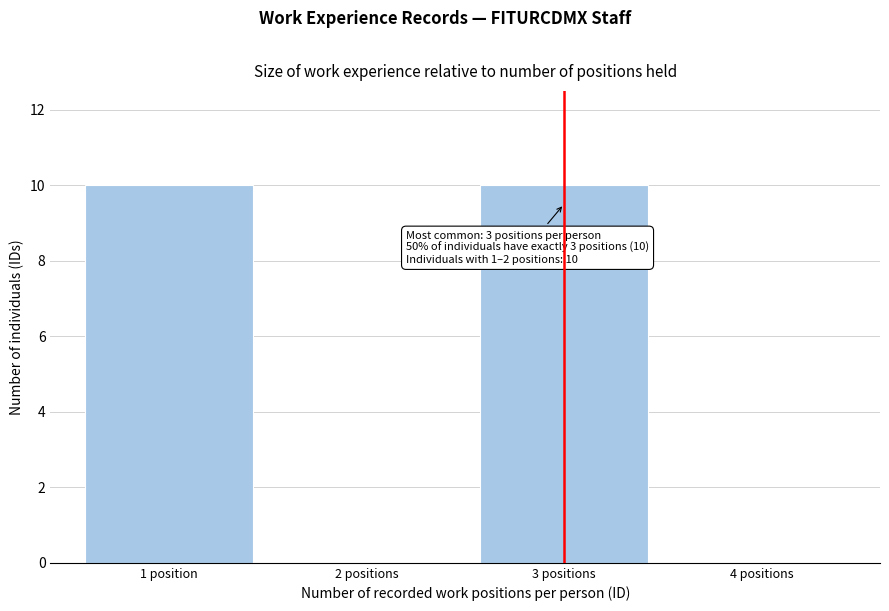

Reading right to left, transcribe all the data shown in this chart.

4 positions=0	3 positions=10	2 positions=0	1 position=10